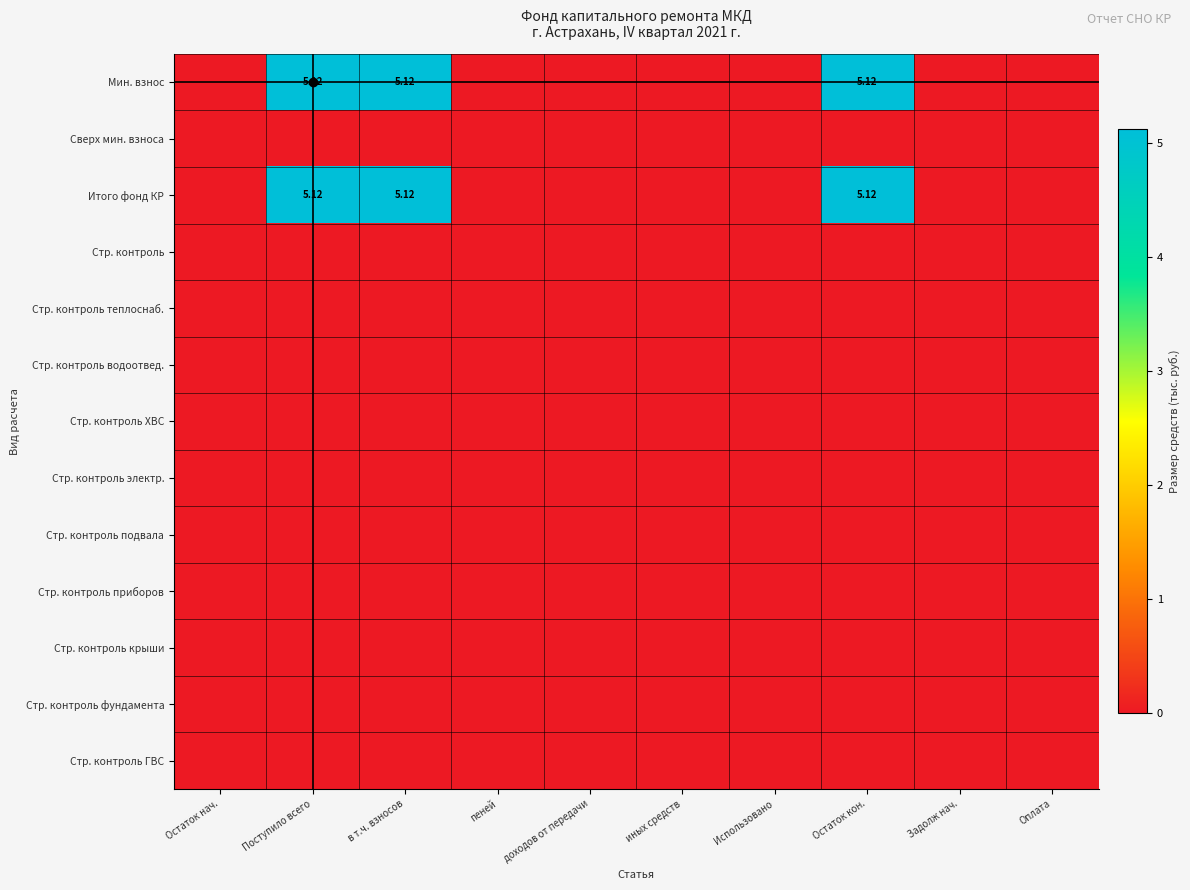

Which has a higher value, Задолж нач. or иных средств?

Задолж нач.